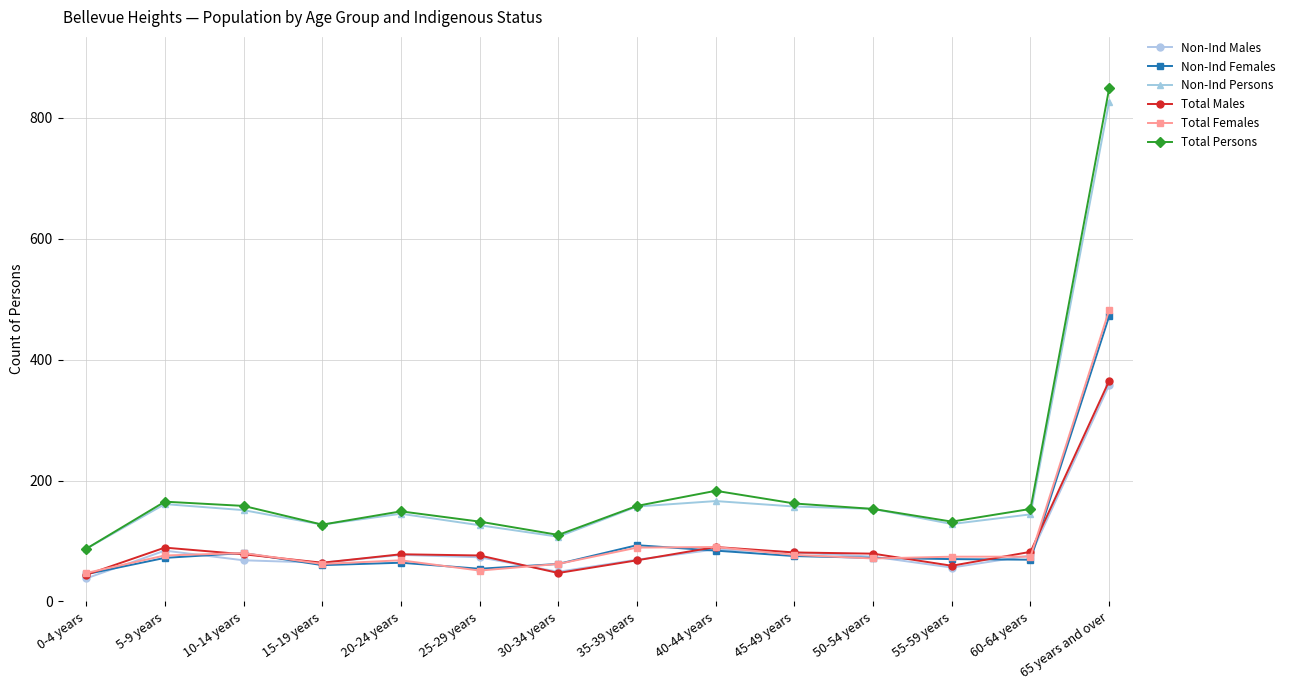

What is the sum of the Non-Ind Females values at 20-24 years and 0-4 years?

109